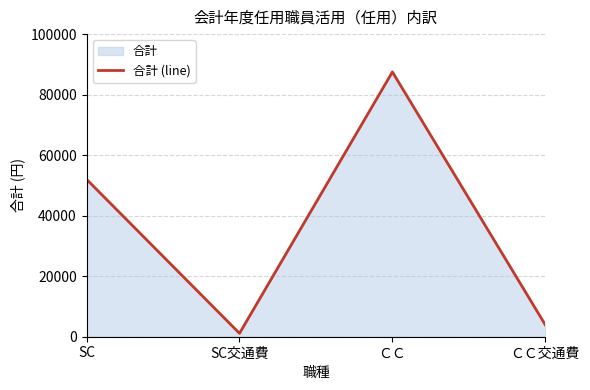

Which has a higher value, SC or ＣＣ交通費?

SC